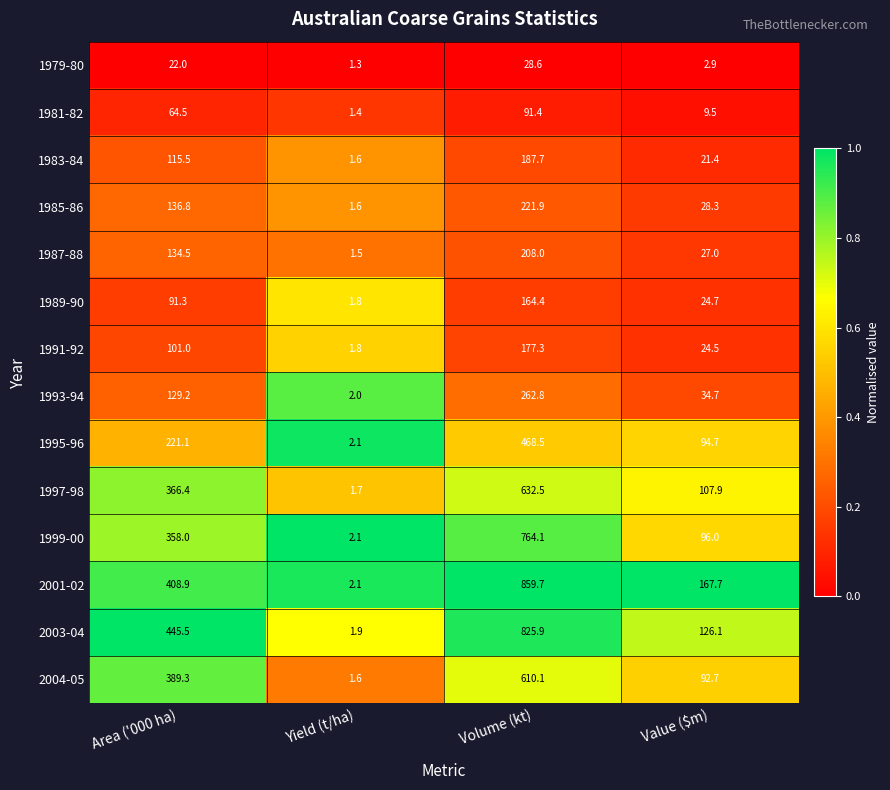

Rank the categories by 1999-00 value from lowest to highest.

Yield (t/ha), Value ($m), Area ('000 ha), Volume (kt)